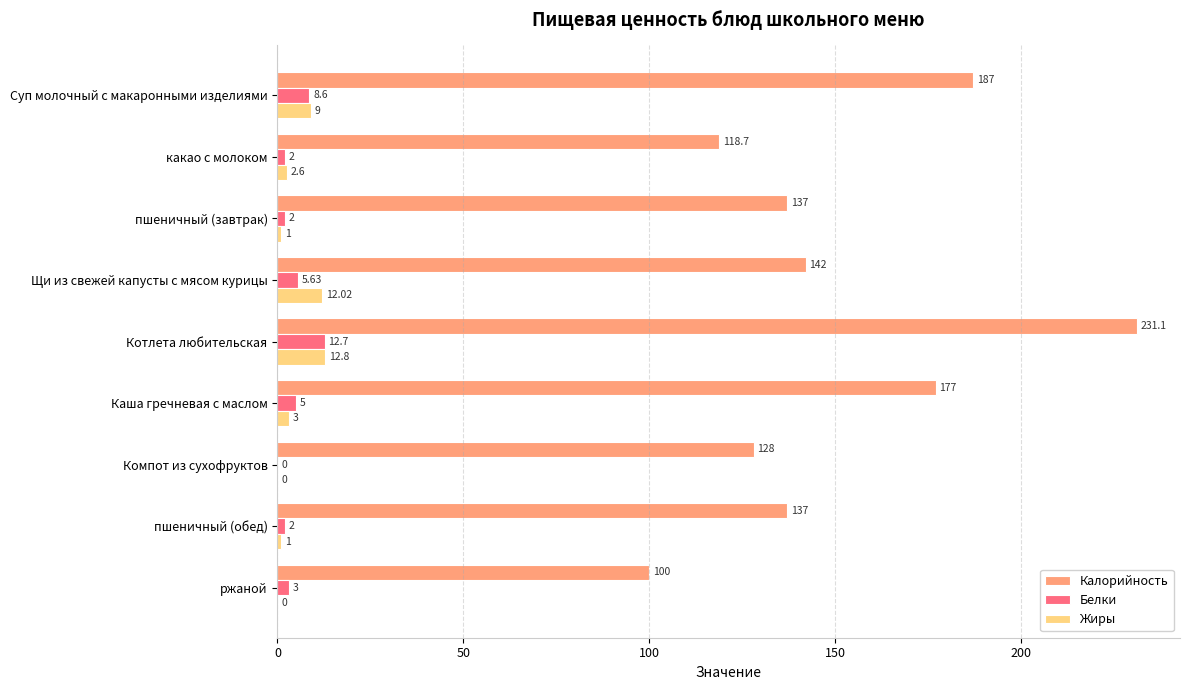

What is the sum of the Калорийность values at ржаной and пшеничный (обед)?

237.0